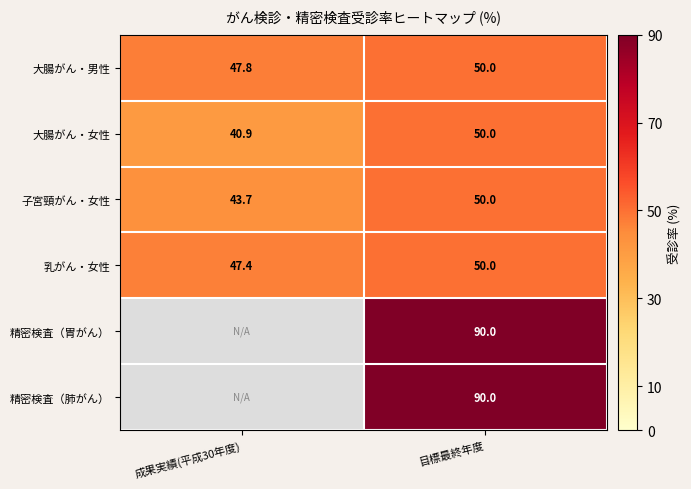

True or false: 大腸がん・男性 has a value of 50.0 at 目標最終年度.

True